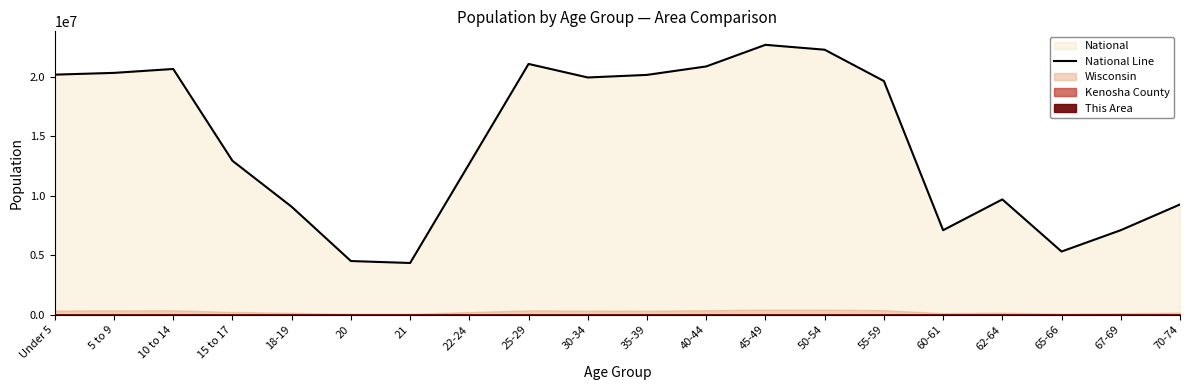

Which label corresponds to the smallest value in the chart?

21